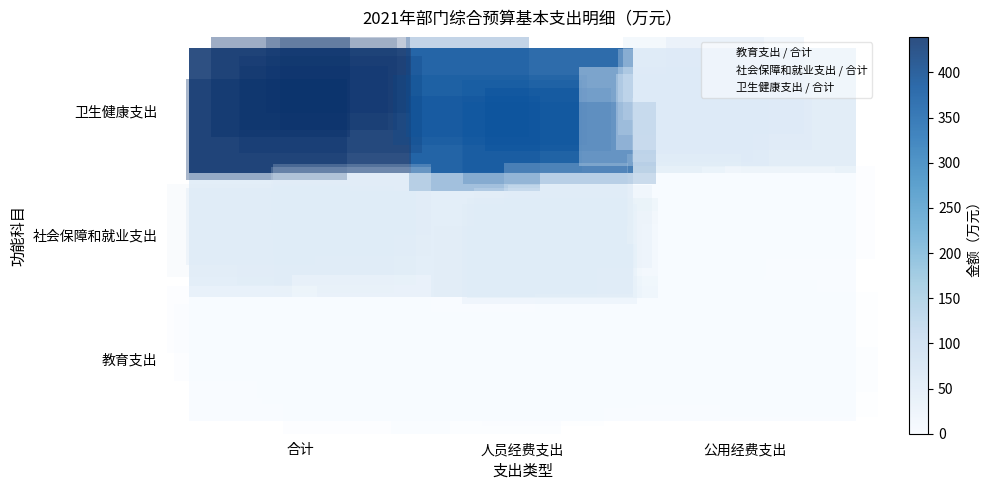

Between 合计 and 人员经费支出, which is larger?

合计